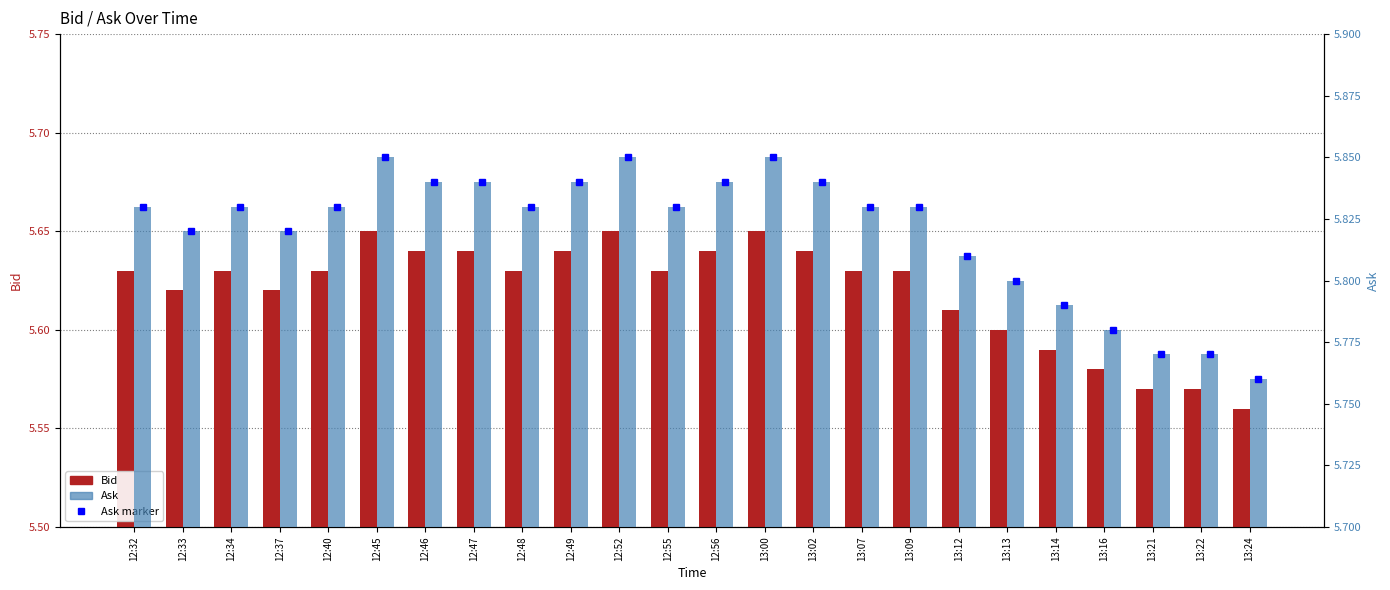

What is the label of the 21st bar from the right?

12:37